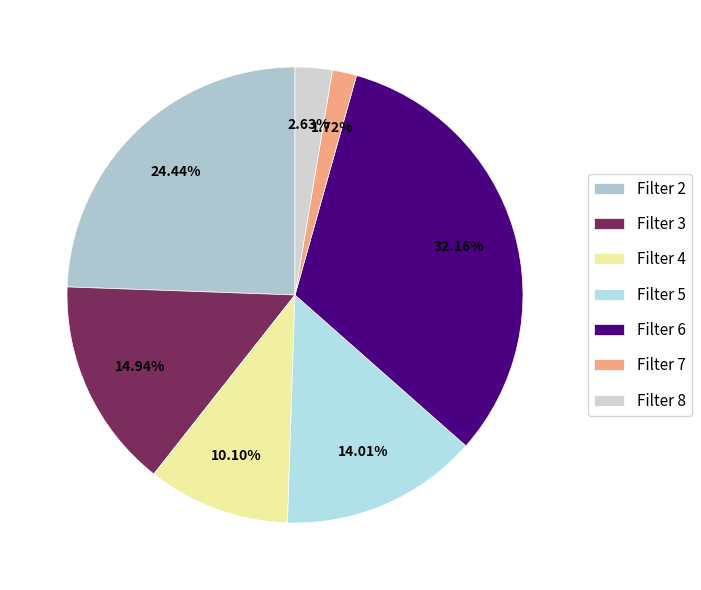

How many segments does this pie chart have?

7